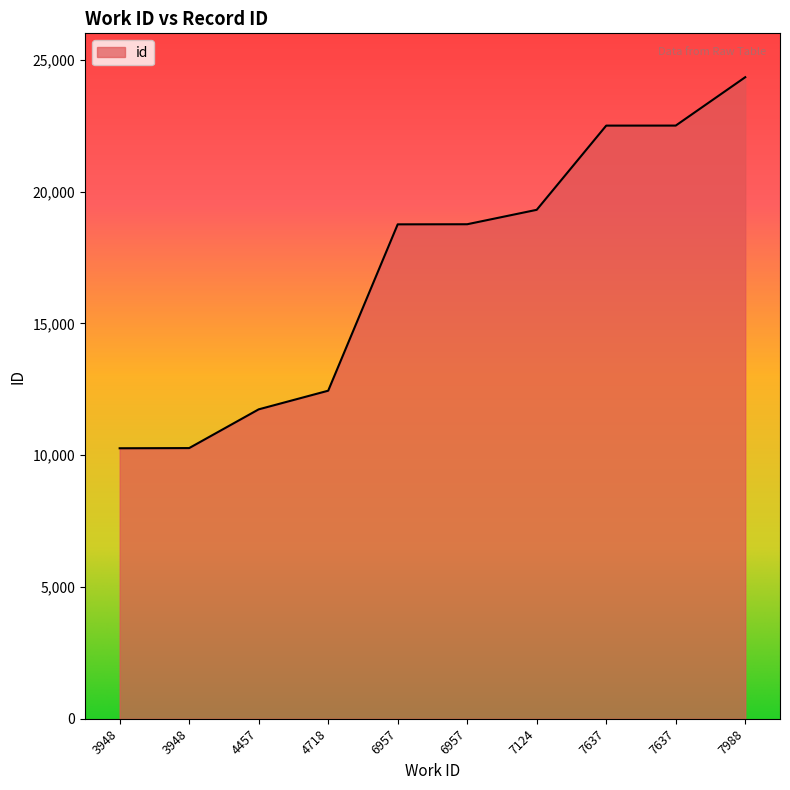

Approximately how many times larger is the value at 4718 compared to 3948?

1.2